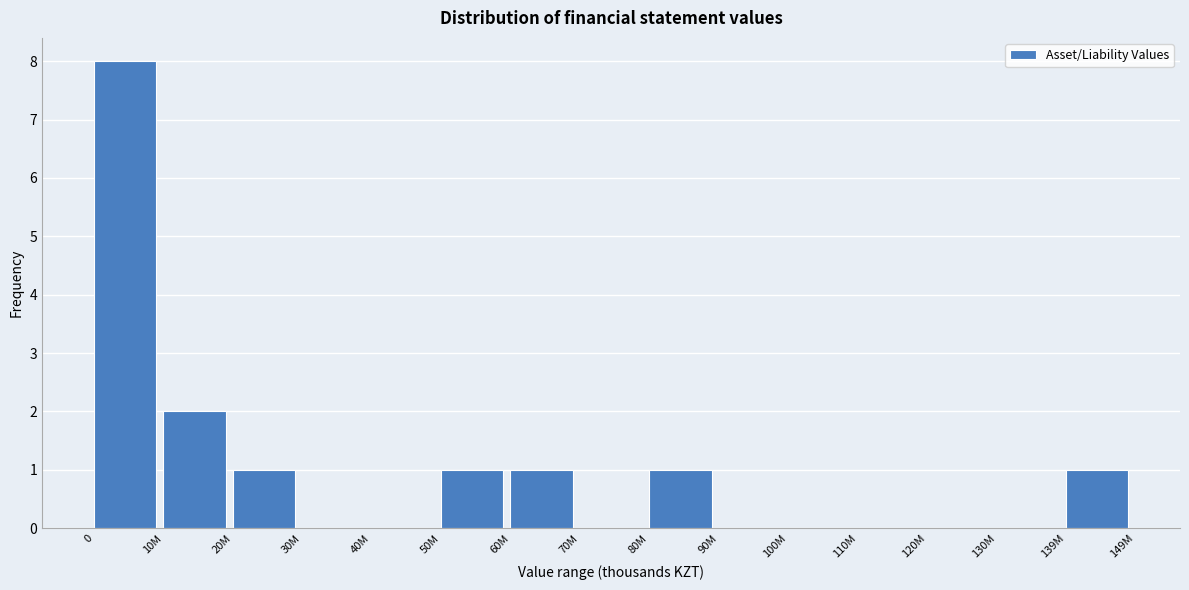

Reading left to right, what are all the values shown in this chart?

0=8	10M=2	20M=1	30M=0	40M=0	50M=1	60M=1	70M=0	80M=1	90M=0	100M=0	110M=0	120M=0	130M=0	139M=1